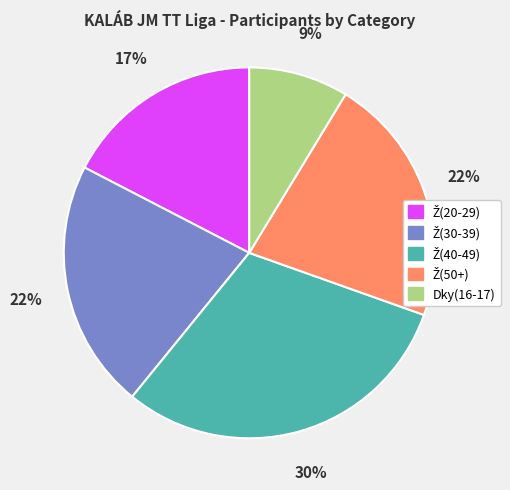

Does Dky(16-17) represent more than half of the total?

No